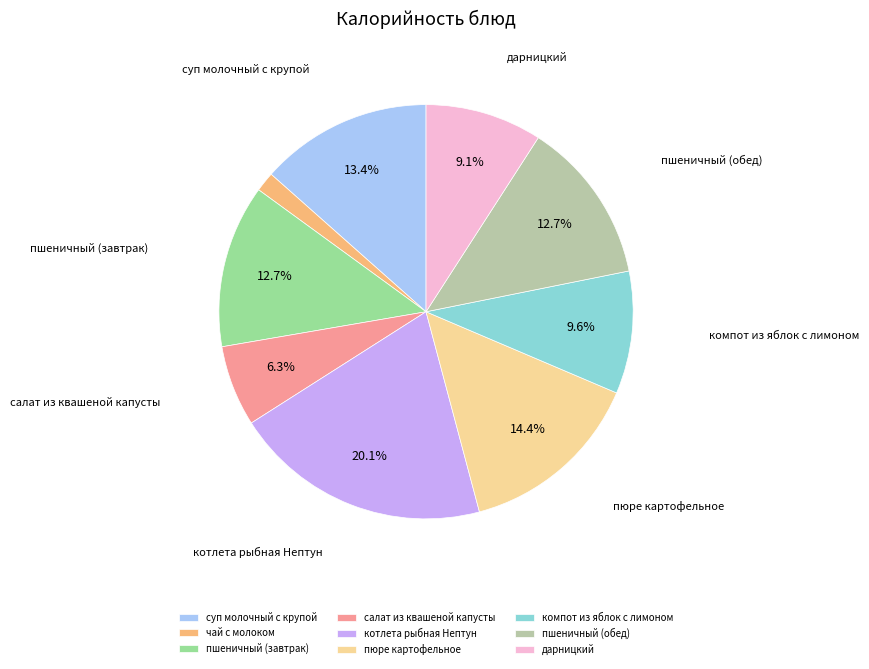

To the nearest percent, what is the average slice percentage?

11%